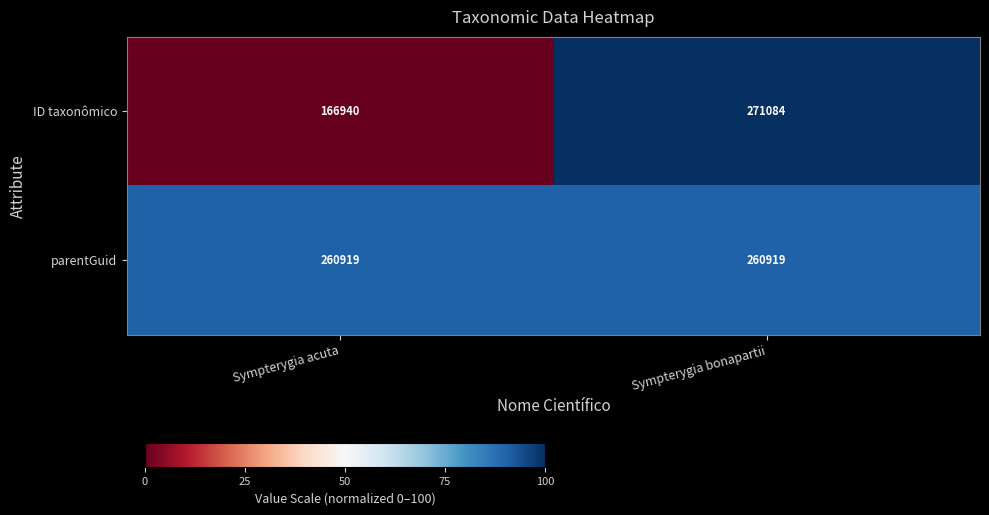

Reading right to left, list all the values displayed in this chart.

ID taxonômico: 271084	166940
parentGuid: 260919	260919